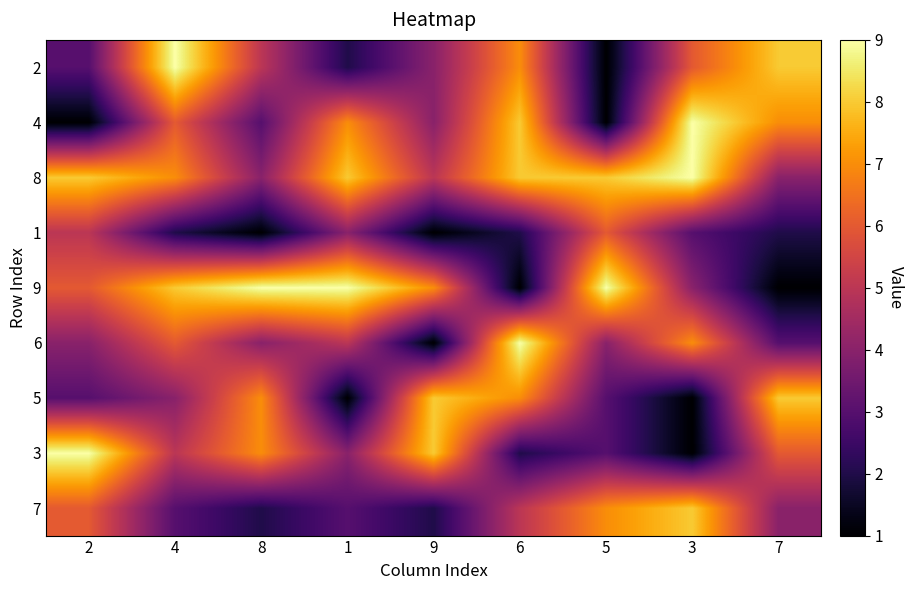

At how many categories does at least one series exceed 8?

7